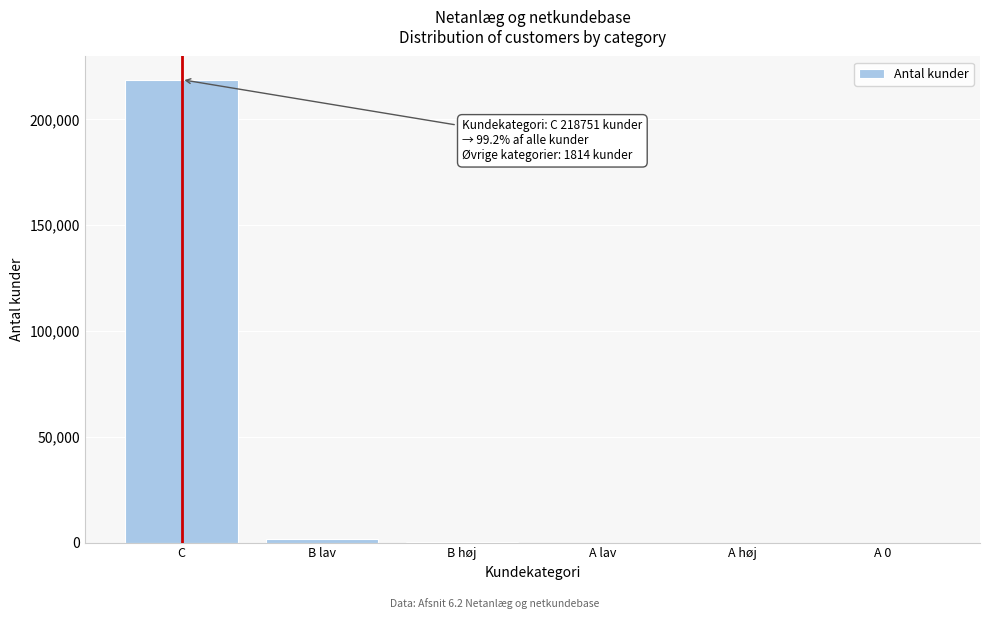

What is the sum of all values?

220565